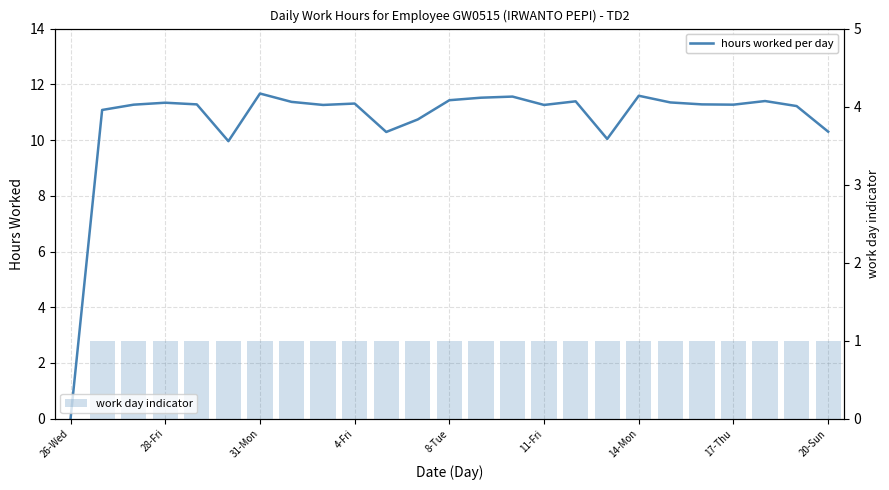

Read the work day indicator value at 23.

1.0